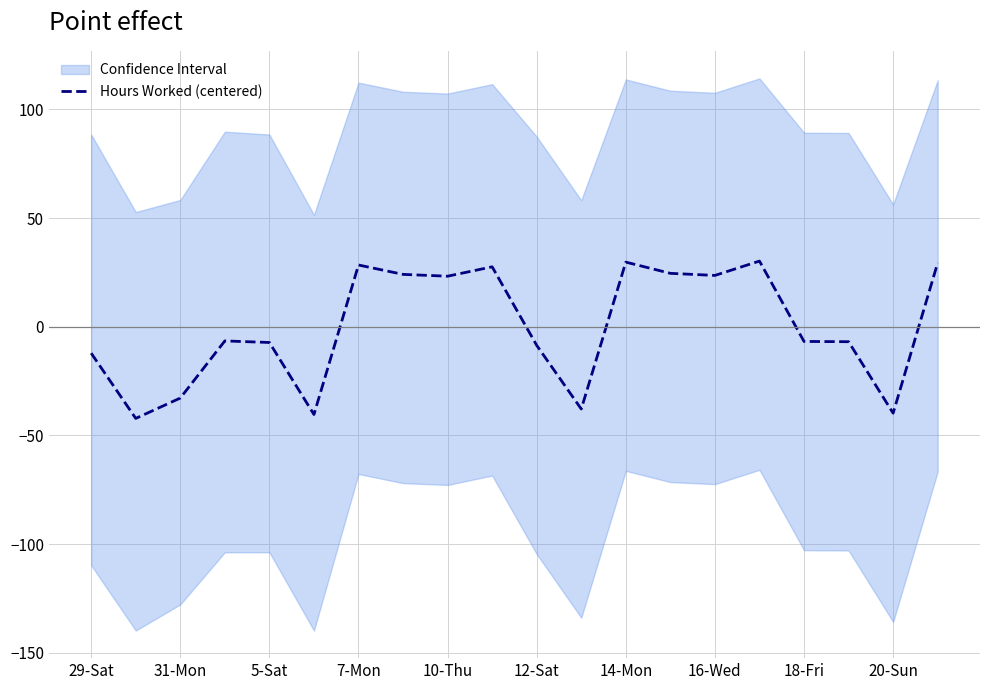

The Hours Worked (centered) series shows 9.9 at 16-Wed. True or false?

False